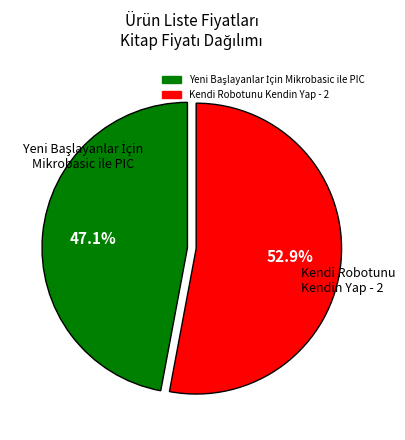

Which slice represents more than half of the pie?

Kendi Robotunu Kendin Yap - 2